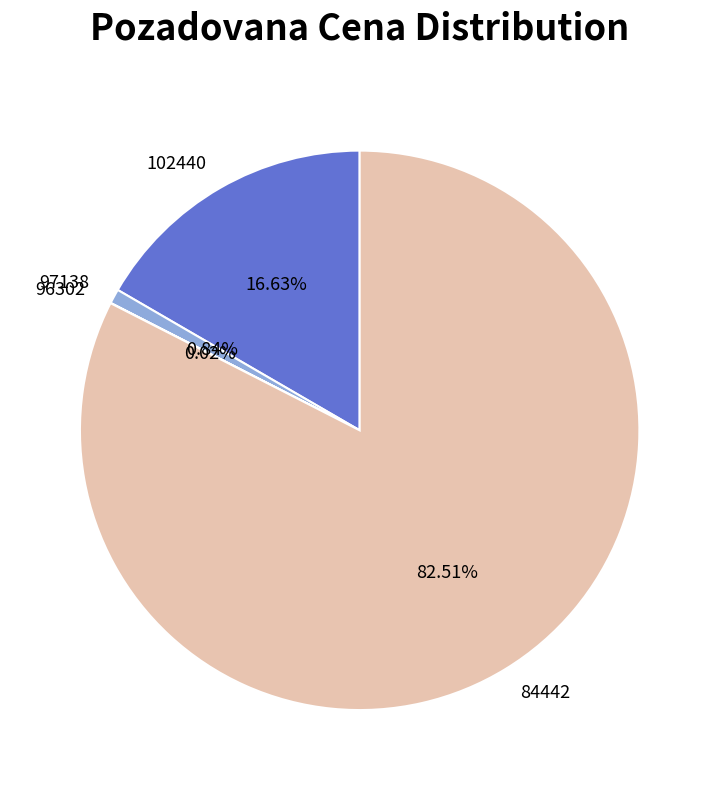

Approximately how many times larger is the value at 102440 compared to 97138?

19.7